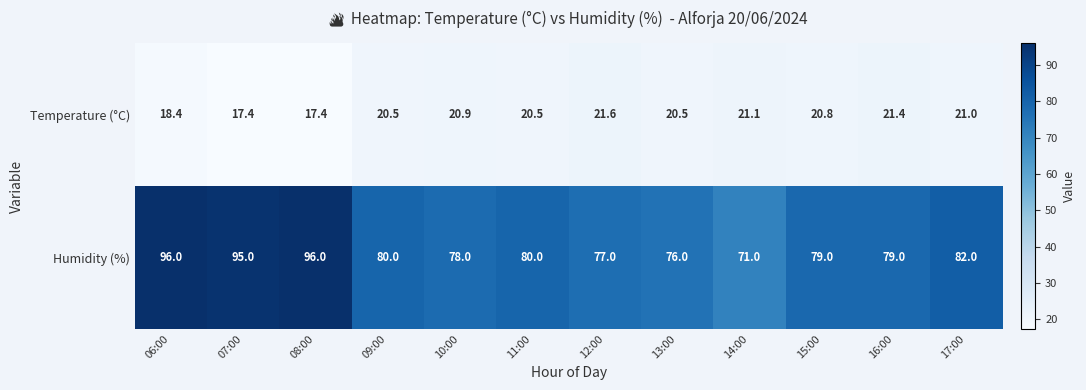

Reading left to right, list all the values displayed in this chart.

Temperature (°C): 06:00=18.4	07:00=17.4	08:00=17.4	09:00=20.5	10:00=20.9	11:00=20.5	12:00=21.6	13:00=20.5	14:00=21.1	15:00=20.8	16:00=21.4	17:00=21.0
Humidity (%): 06:00=96.0	07:00=95.0	08:00=96.0	09:00=80.0	10:00=78.0	11:00=80.0	12:00=77.0	13:00=76.0	14:00=71.0	15:00=79.0	16:00=79.0	17:00=82.0